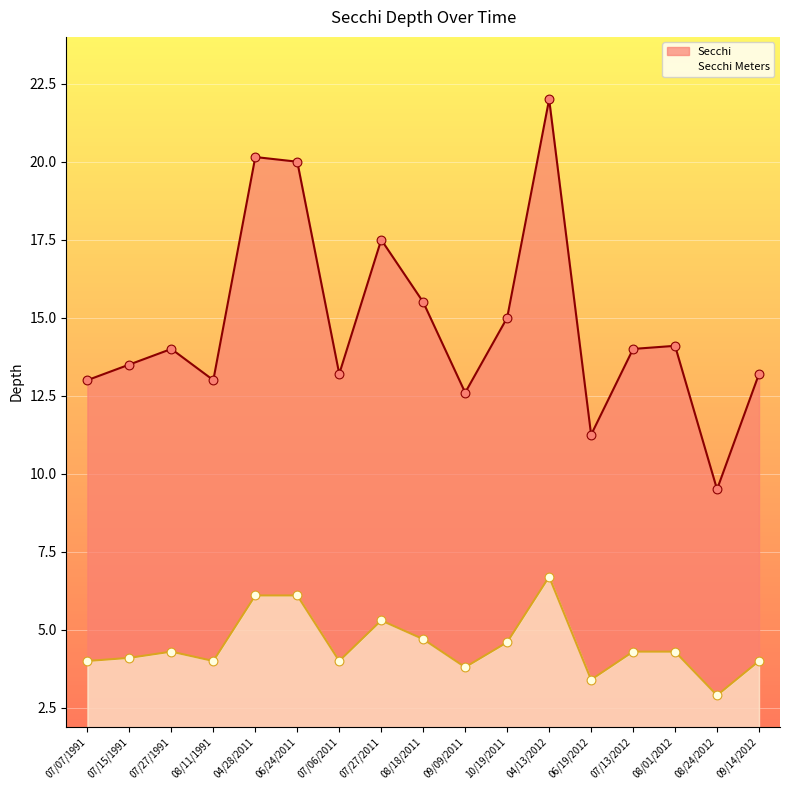

Which series has the largest Y range (max minus min)?

Secchi